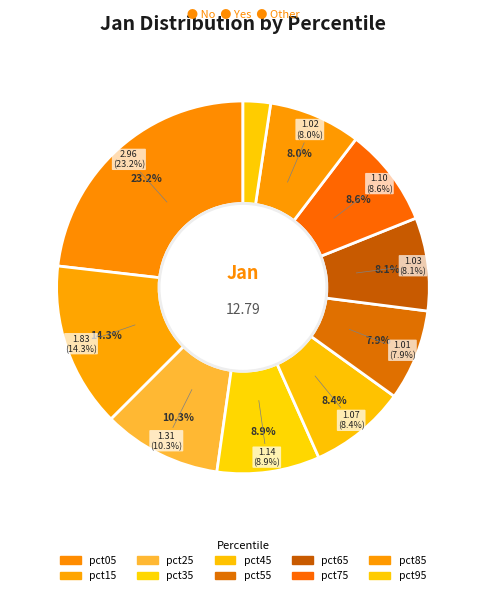

How much of the chart is everything except pct45?

91.6%